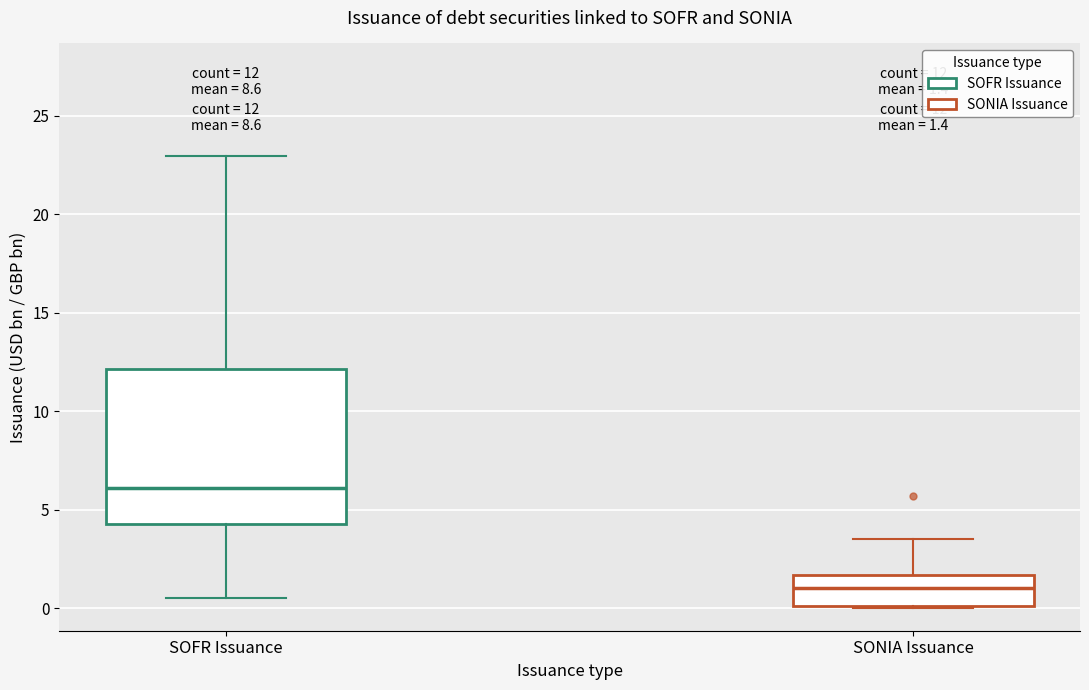

Which box is the tallest, from its lower edge to its upper edge?

SOFR Issuance